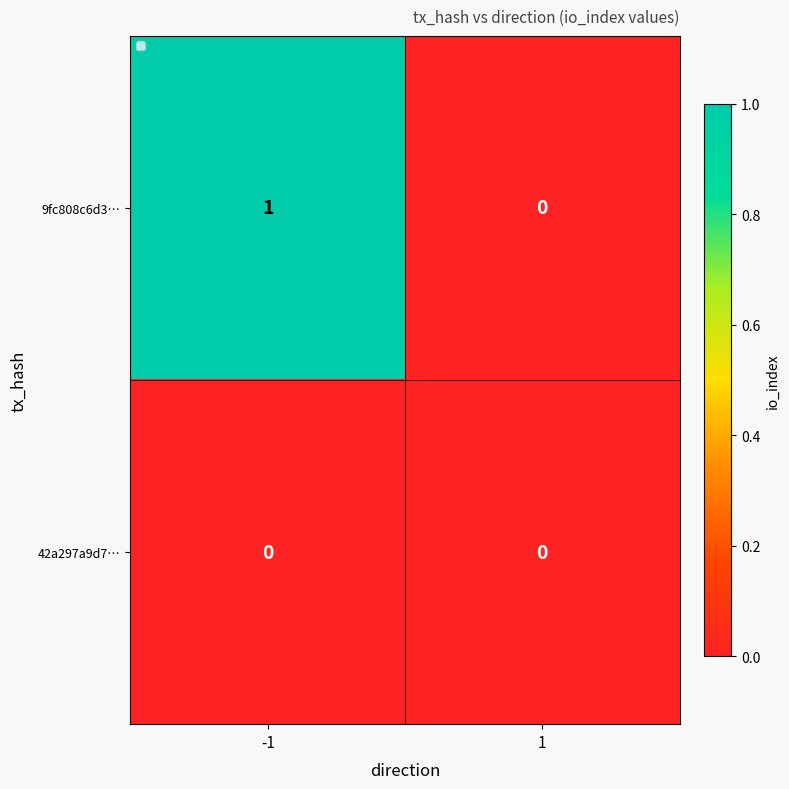

How many data points does each series have?

2